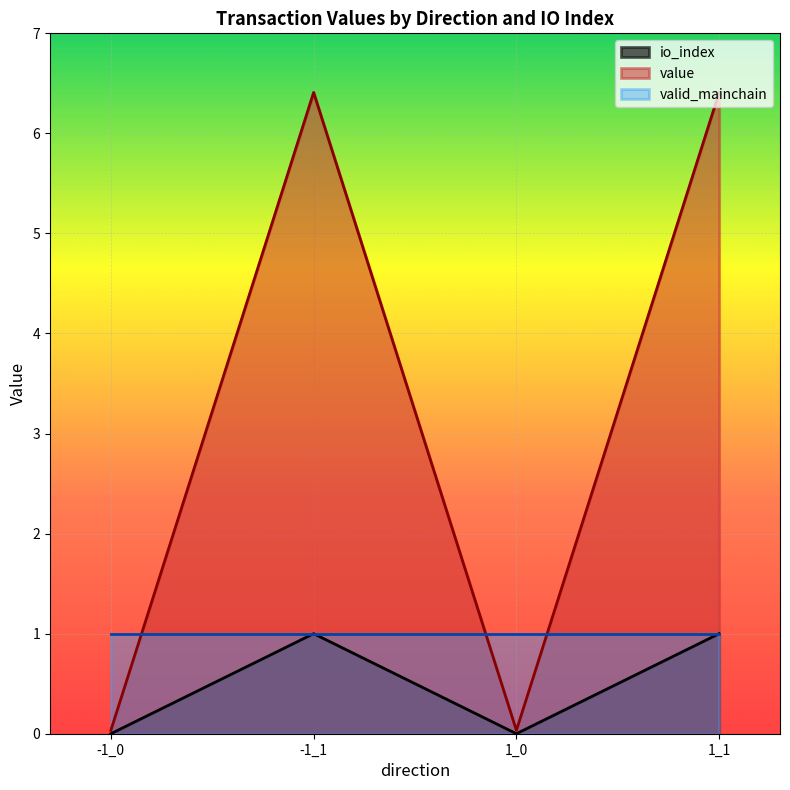

What is the greatest value displayed?

6.4